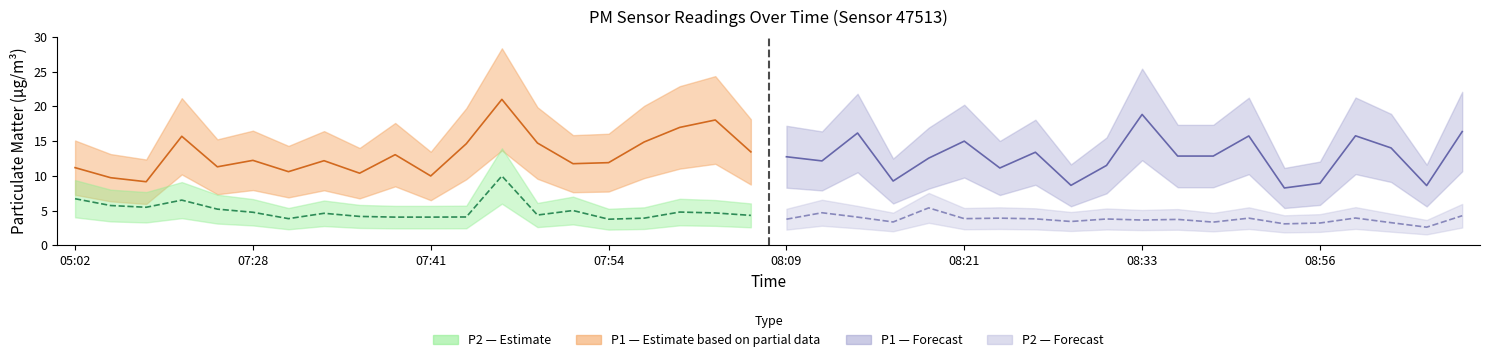

How many values in the P1 series exceed 12?

24